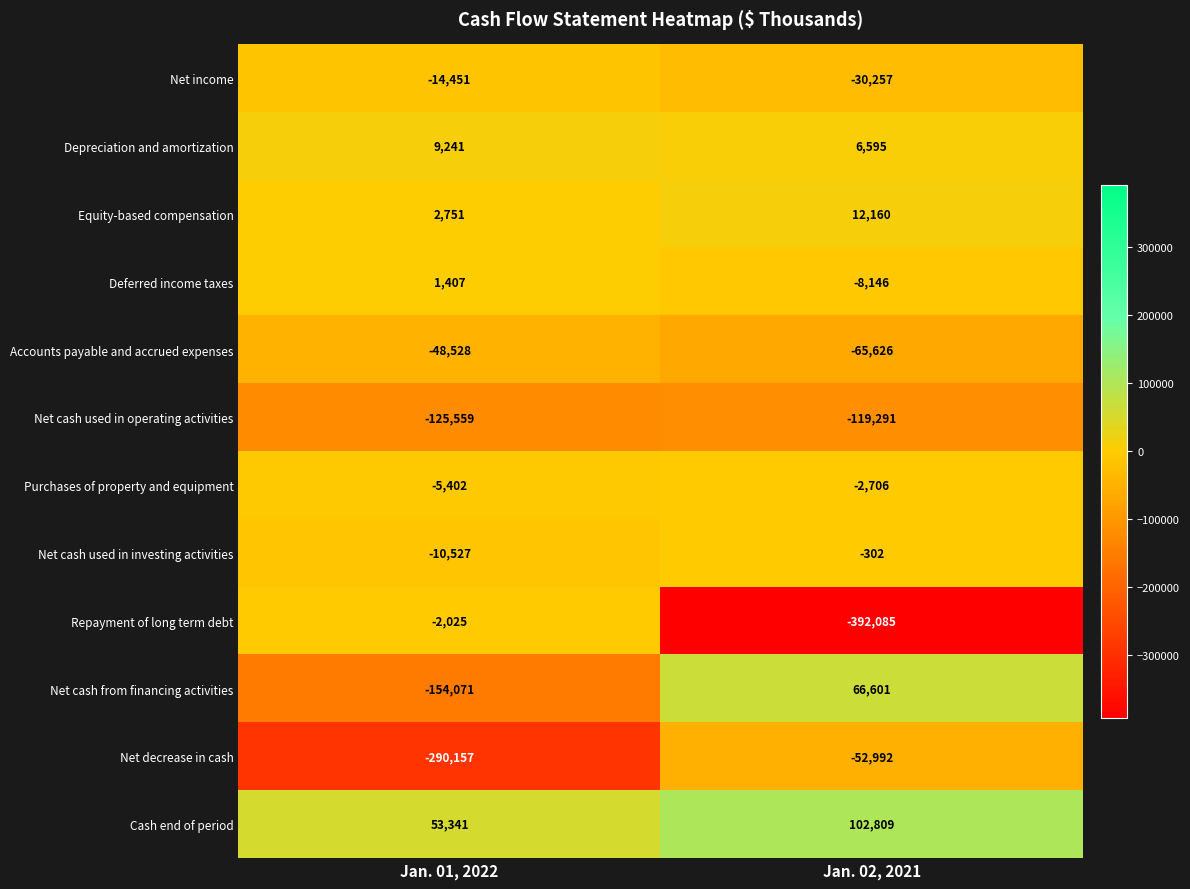

Count the number of categories in the chart.

2